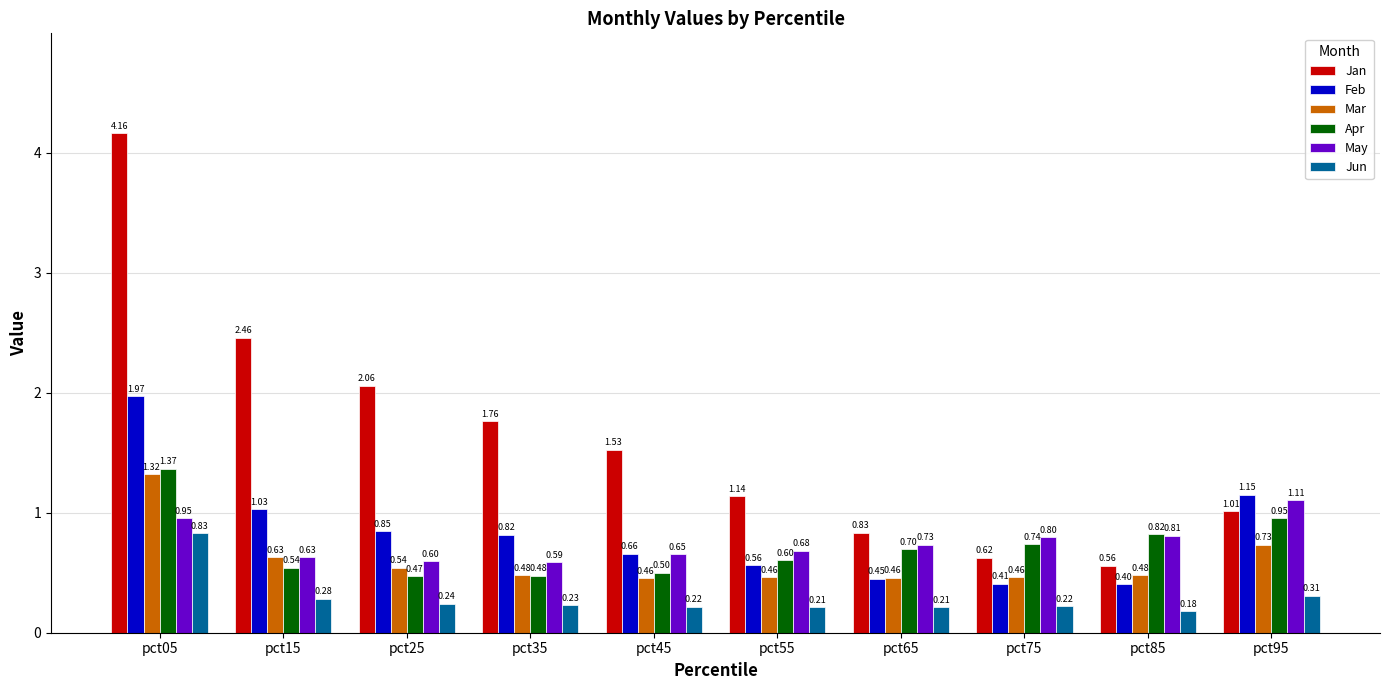

What is the average value of the Feb series?

0.8